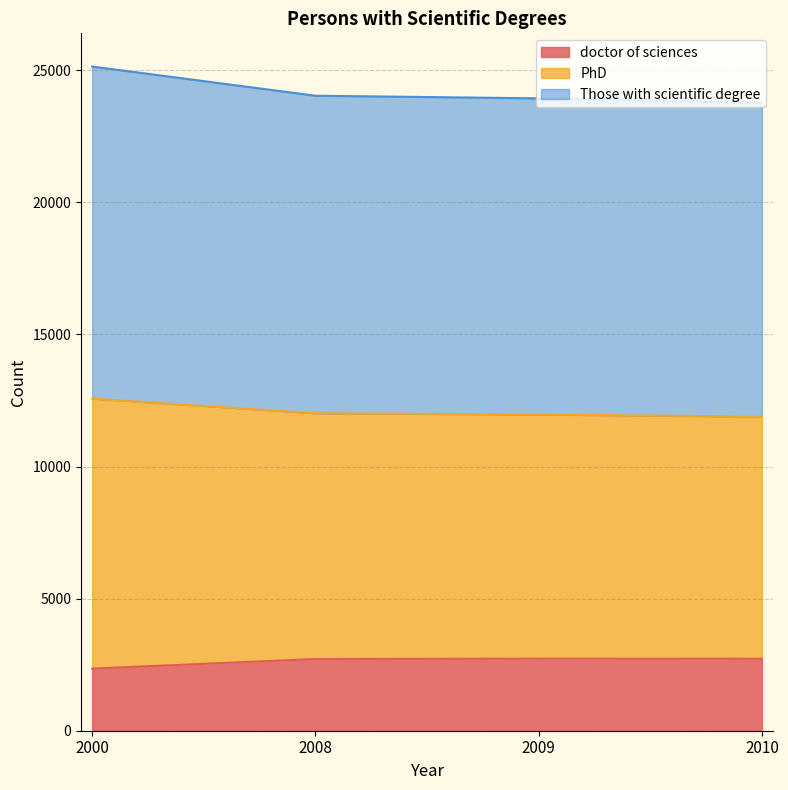

How many distinct data groups are displayed?

3